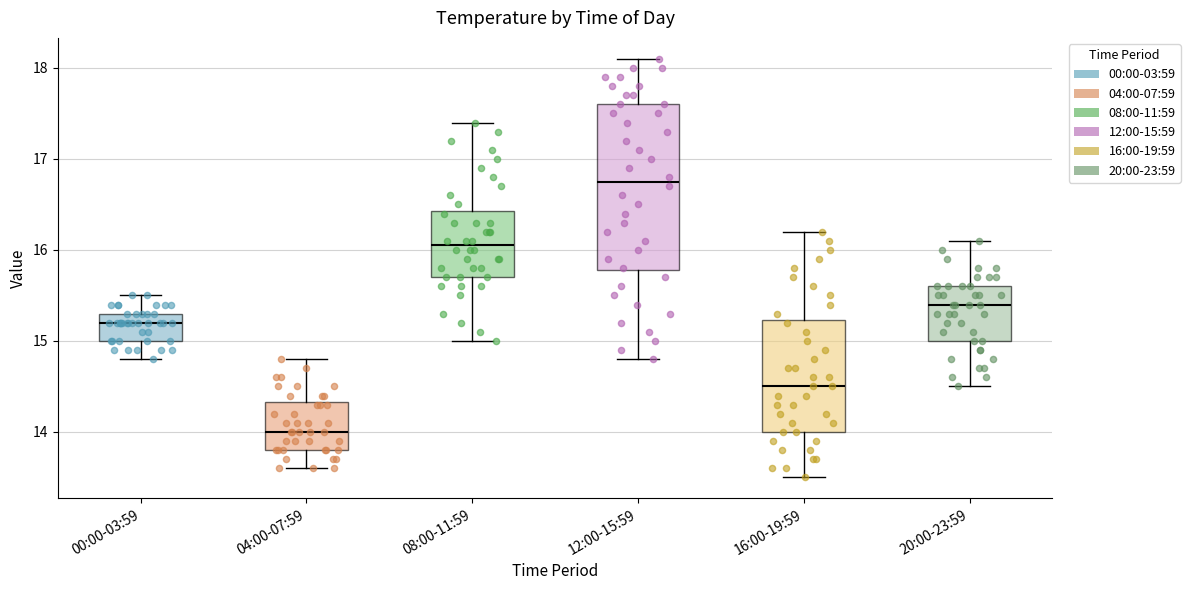

Where does the lower whisker of the box for 20:00-23:59 end on the y-axis? The values are not printed on the chart, so give them approximately, as read against the axis.

14.5